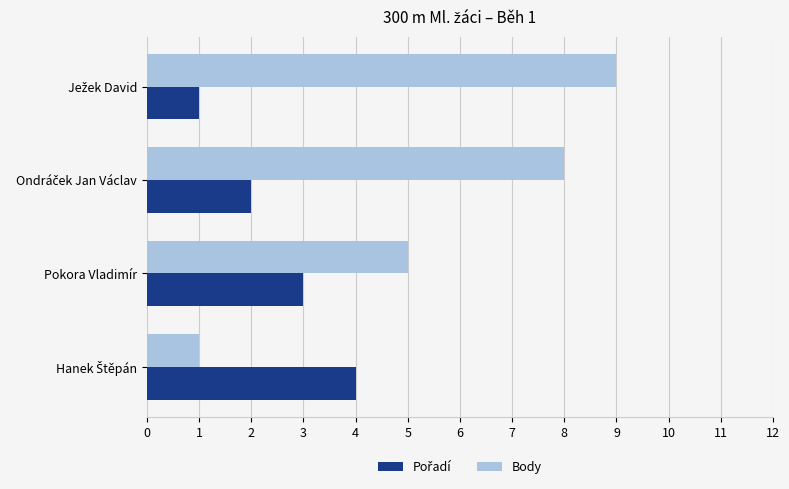

Which series has the largest range (max minus min)?

Body